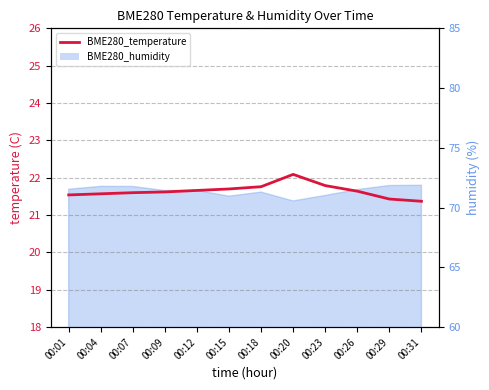

What is the smallest value displayed?

21.4